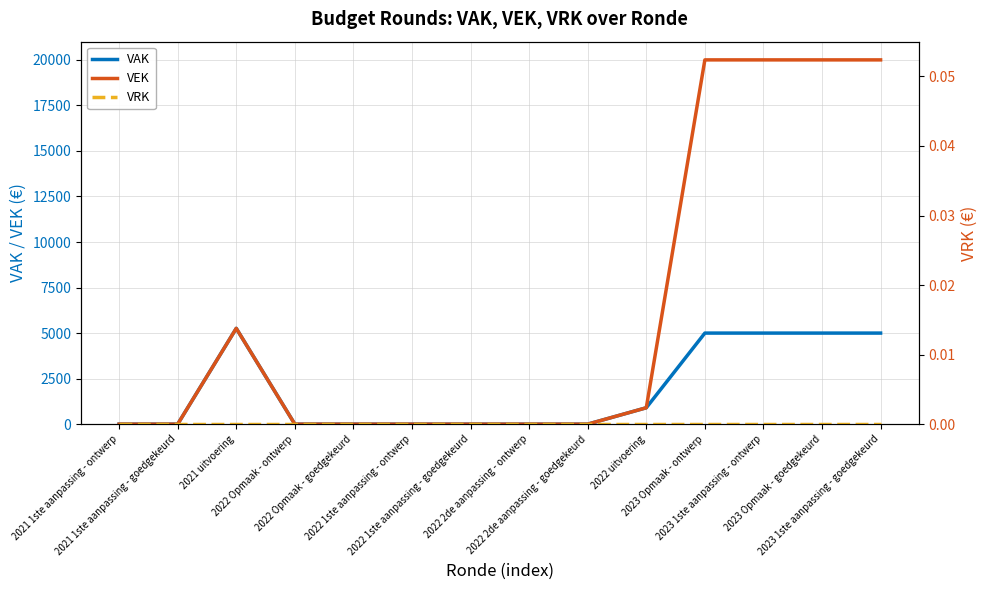

What is the label of the 5th point from the right?

2022 uitvoering